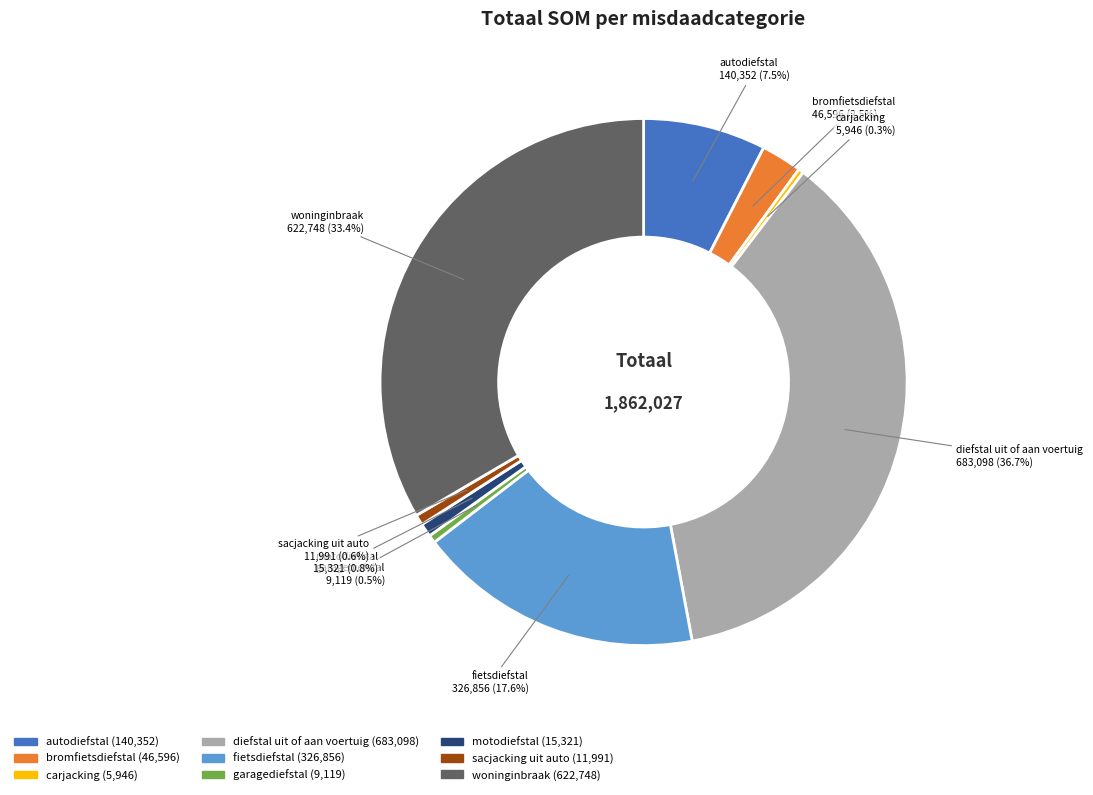

How much of the chart is everything except diefstal uit of aan voertuig?

63.3%